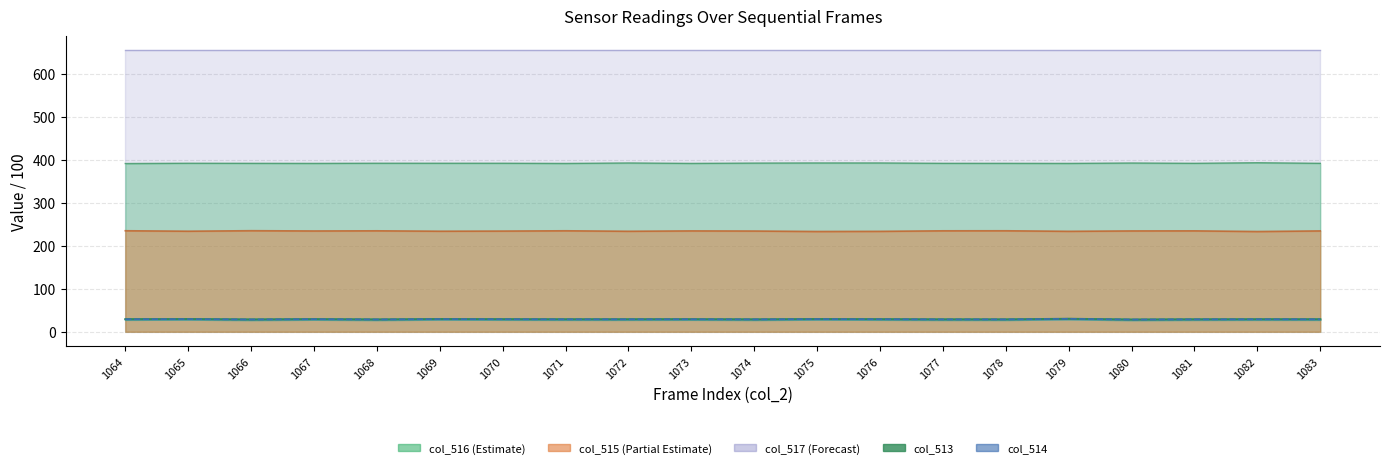

Is it true that col_515 equals 152.5 at 1066?

False